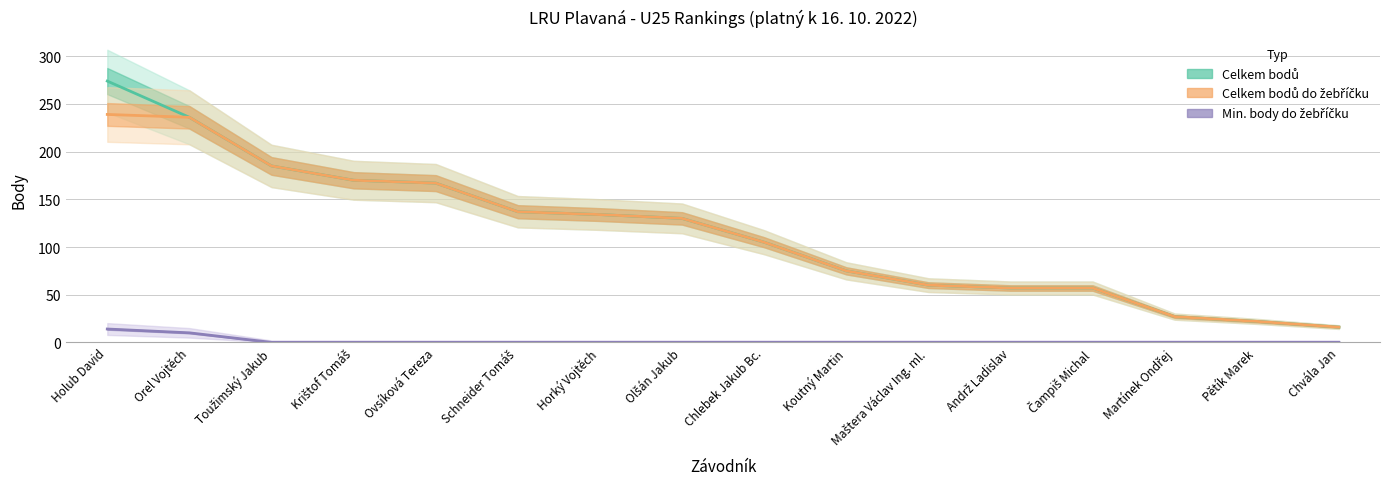

Reading left to right, what are all the values shown in this chart?

Celkem bodů: Holub David=274	Orel Vojtěch=236	Toužimský Jakub=185	Krištof Tomáš=170	Ovsíková Tereza=167	Schneider Tomáš=137	Horký Vojtěch=134	Olšán Jakub=130	Chlebek Jakub Bc.=105	Koutný Martin=75	Maštera Václav Ing. ml.=60	Andrž Ladislav=57	Čampiš Michal=57	Martínek Ondřej=27	Pětík Marek=22	Chvála Jan=16
Celkem bodů do žebříčku: Holub David=239	Orel Vojtěch=236	Toužimský Jakub=185	Krištof Tomáš=170	Ovsíková Tereza=167	Schneider Tomáš=137	Horký Vojtěch=134	Olšán Jakub=130	Chlebek Jakub Bc.=105	Koutný Martin=75	Maštera Václav Ing. ml.=60	Andrž Ladislav=57	Čampiš Michal=57	Martínek Ondřej=27	Pětík Marek=22	Chvála Jan=16
Min. body do žebříčku: Holub David=14	Orel Vojtěch=10	Toužimský Jakub=0	Krištof Tomáš=0	Ovsíková Tereza=0	Schneider Tomáš=0	Horký Vojtěch=0	Olšán Jakub=0	Chlebek Jakub Bc.=0	Koutný Martin=0	Maštera Václav Ing. ml.=0	Andrž Ladislav=0	Čampiš Michal=0	Martínek Ondřej=0	Pětík Marek=0	Chvála Jan=0